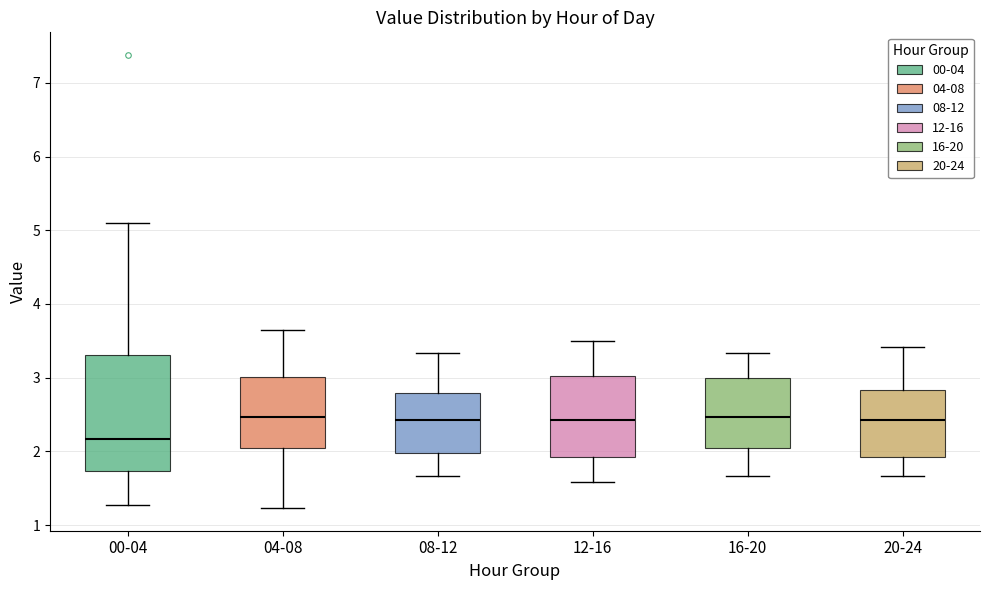

Reading left to right, transcribe this box plot: for each box, give where its median line is, the range the box spans, and where its two whiskers end, as read against the y-axis. The values are not printed on the chart, so give them approximately, as read against the axis.

00-04: median 2.2, box 1.7 to 3.3, whiskers 1.3 to 5.1
04-08: median 2.5, box 2.0 to 3.0, whiskers 1.2 to 3.7
08-12: median 2.4, box 2.0 to 2.8, whiskers 1.7 to 3.3
12-16: median 2.4, box 1.9 to 3.0, whiskers 1.6 to 3.5
16-20: median 2.5, box 2.0 to 3.0, whiskers 1.7 to 3.3
20-24: median 2.4, box 1.9 to 2.8, whiskers 1.7 to 3.4